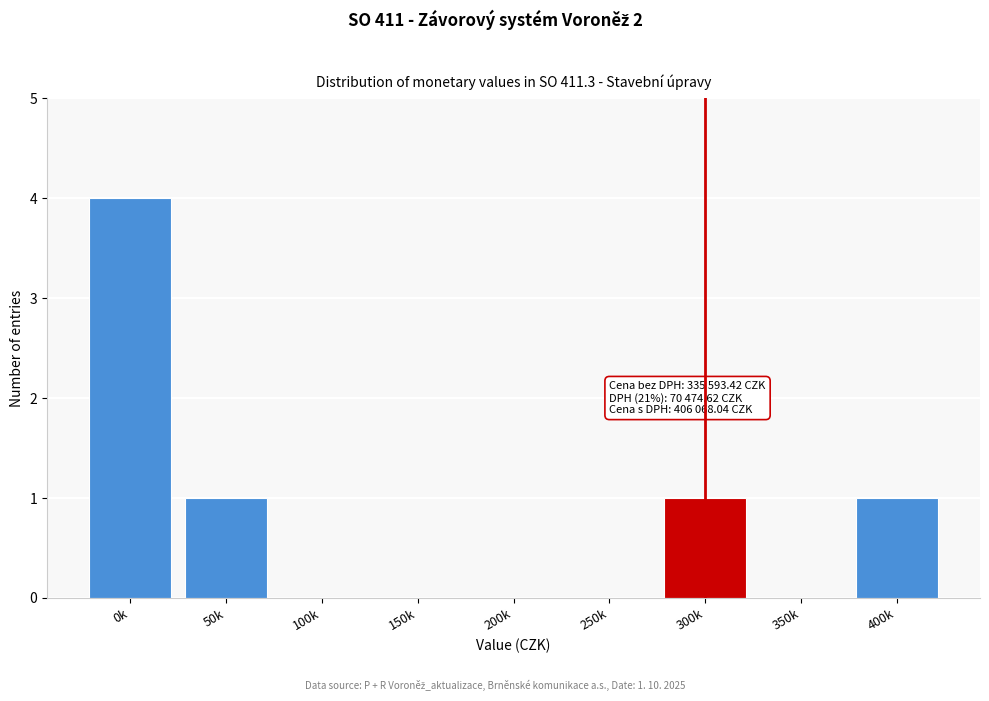

Reading left to right, list all the values displayed in this chart.

0k=4	50k=1	100k=0	150k=0	200k=0	250k=0	300k=1	350k=0	400k=1